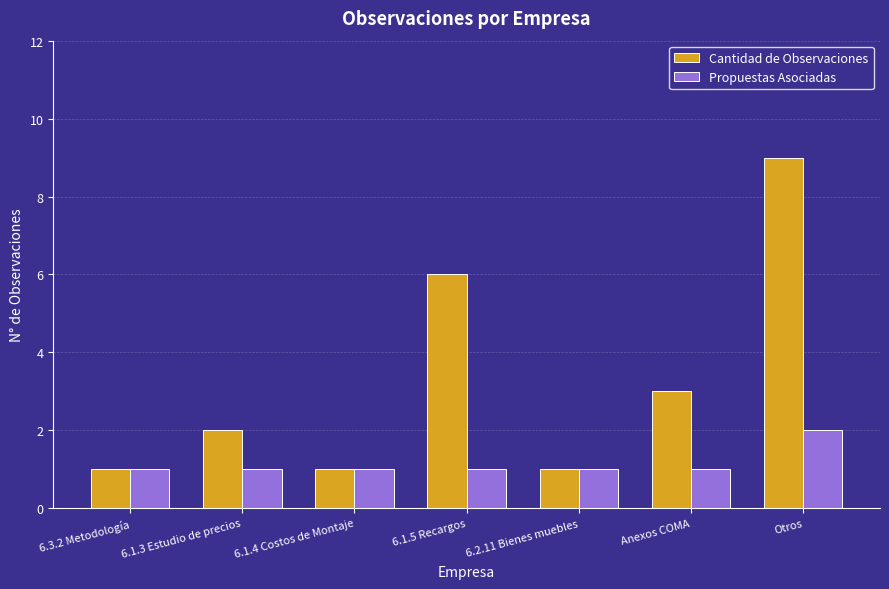

Reading left to right, extract all data points from this chart.

Cantidad de Observaciones: 6.3.2 Metodología=1	6.1.3 Estudio de precios=2	6.1.4 Costos de Montaje=1	6.1.5 Recargos=6	6.2.11 Bienes muebles=1	Anexos COMA=3	Otros=9
Propuestas Asociadas: 6.3.2 Metodología=1	6.1.3 Estudio de precios=1	6.1.4 Costos de Montaje=1	6.1.5 Recargos=1	6.2.11 Bienes muebles=1	Anexos COMA=1	Otros=2